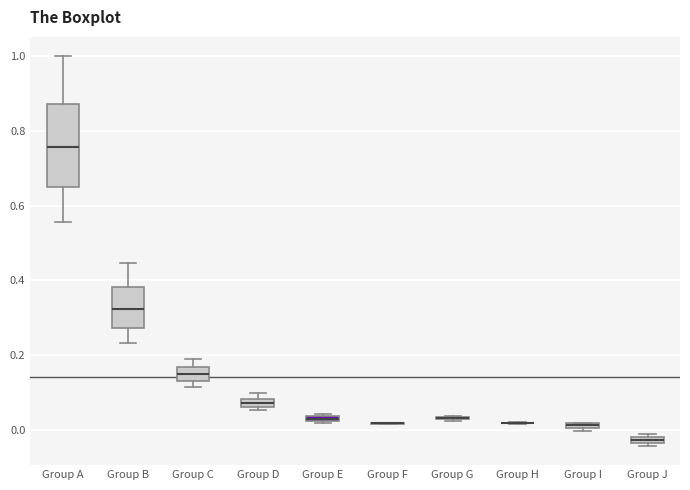

Where is the lower edge of the box for Group I on the y-axis? The values are not printed on the chart, so give them approximately, as read against the axis.

0.00